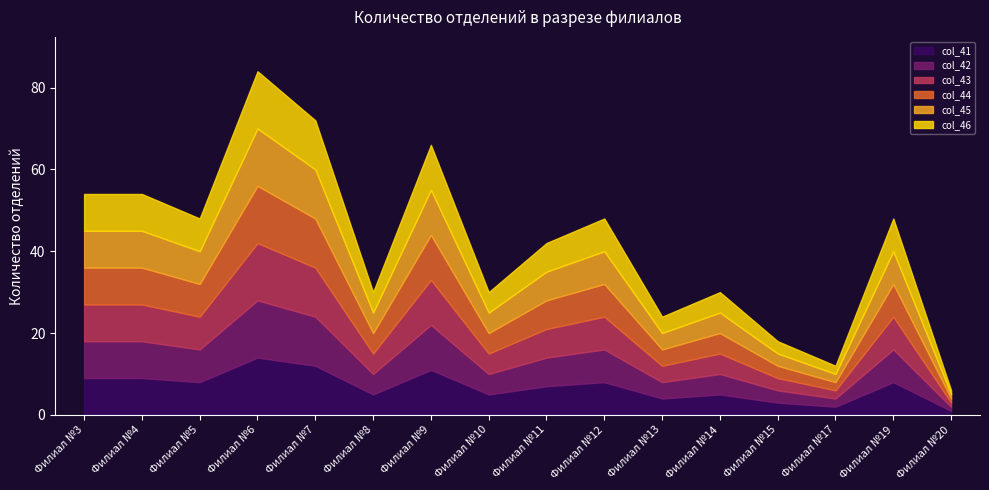

What is the maximum value for col_41?

14